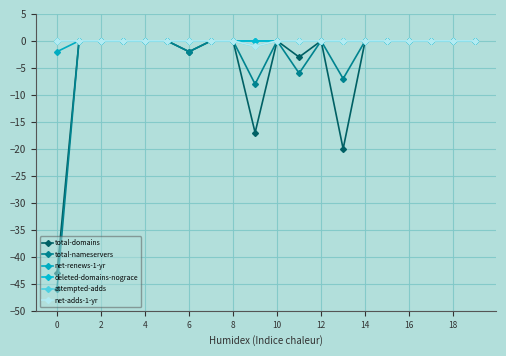

Reading left to right, list all the values displayed in this chart.

total-domains: -43	0	0	0	0	0	-2	0	0	-17	0	-3	0	-20	0	0	0	0	0	0
total-nameservers: -46	0	0	0	0	0	-2	0	0	-8	0	-6	0	-7	0	0	0	0	0	0
net-renews-1-yr: -2	0	0	0	0	0	0	0	0	0	0	0	0	0	0	0	0	0	0	0
deleted-domains-nograce: 0	0	0	0	0	0	0	0	0	0	0	0	0	0	0	0	0	0	0	0
attempted-adds: 0	0	0	0	0	0	0	0	0	-1	0	0	0	0	0	0	0	0	0	0
net-adds-1-yr: 0	0	0	0	0	0	0	0	0	-1	0	0	0	0	0	0	0	0	0	0